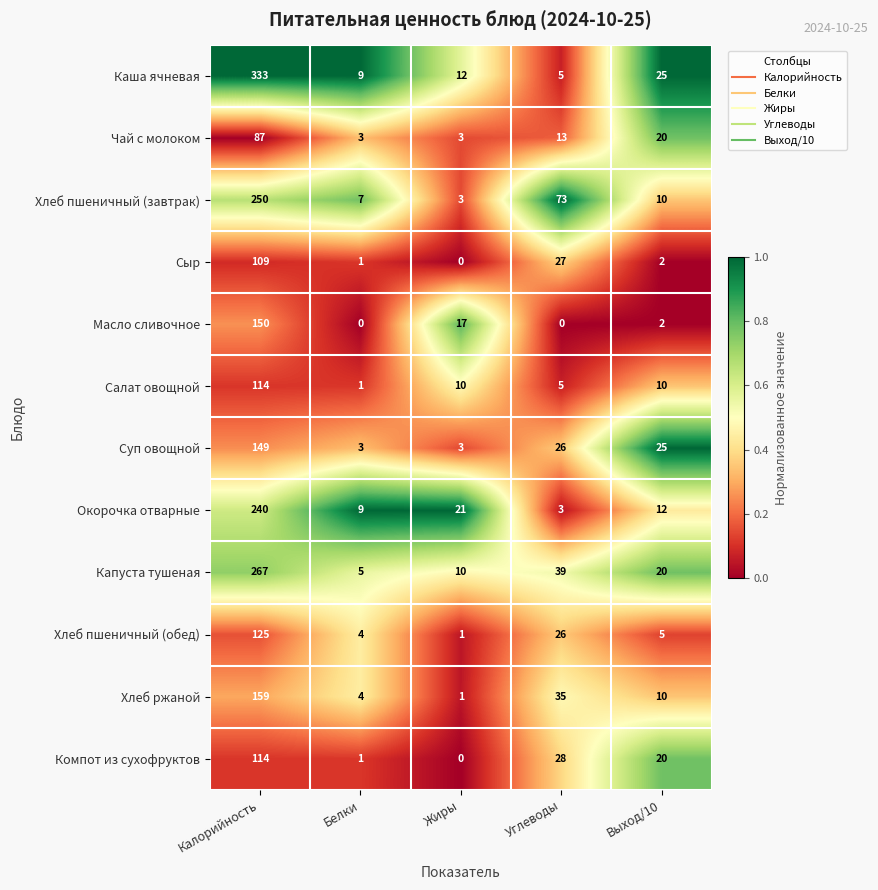

Is it true that Салат овощной equals 178 at Калорийность?

False